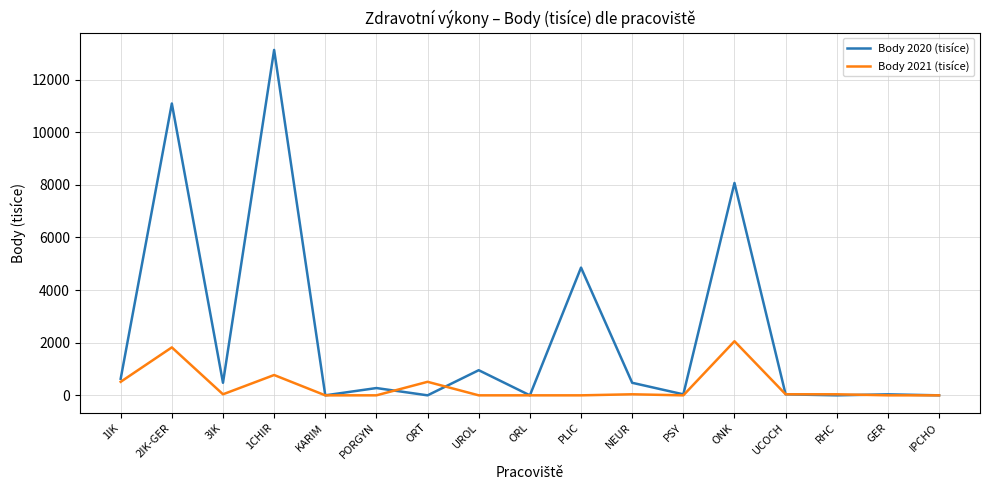

At which category is the sum across all series the highest?

1CHIR